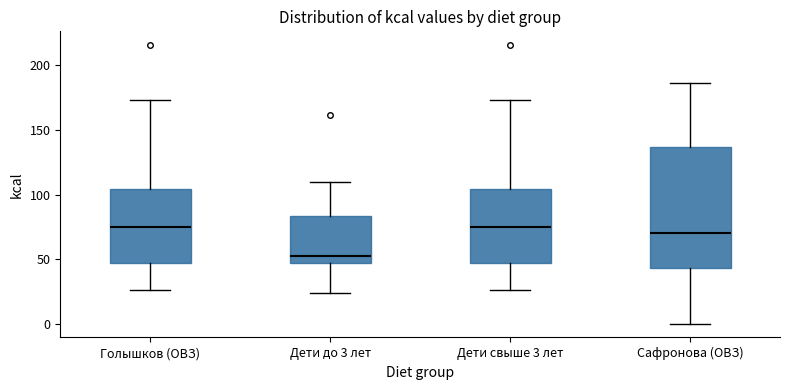

Reading left to right, transcribe this box plot: for each box, give where its median line is, the range the box spans, and where its two whiskers end, as read against the y-axis. The values are not printed on the chart, so give them approximately, as read against the axis.

Голышков (ОВЗ): median 75, box 45 to 105, whiskers 25 to 175
Дети до 3 лет: median 50, box 45 to 85, whiskers 25 to 110
Дети свыше 3 лет: median 75, box 45 to 105, whiskers 25 to 175
Сафронова (ОВЗ): median 70, box 45 to 135, whiskers 0 to 185